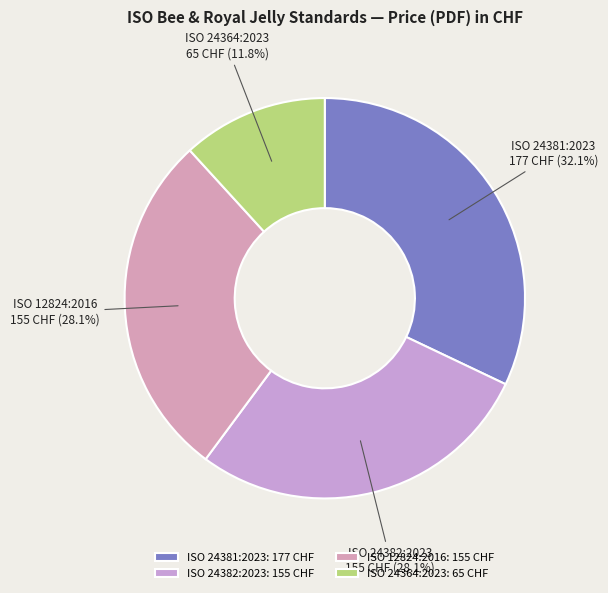

The ISO 12824:2016 slice represents 28% of the pie. True or false?

True